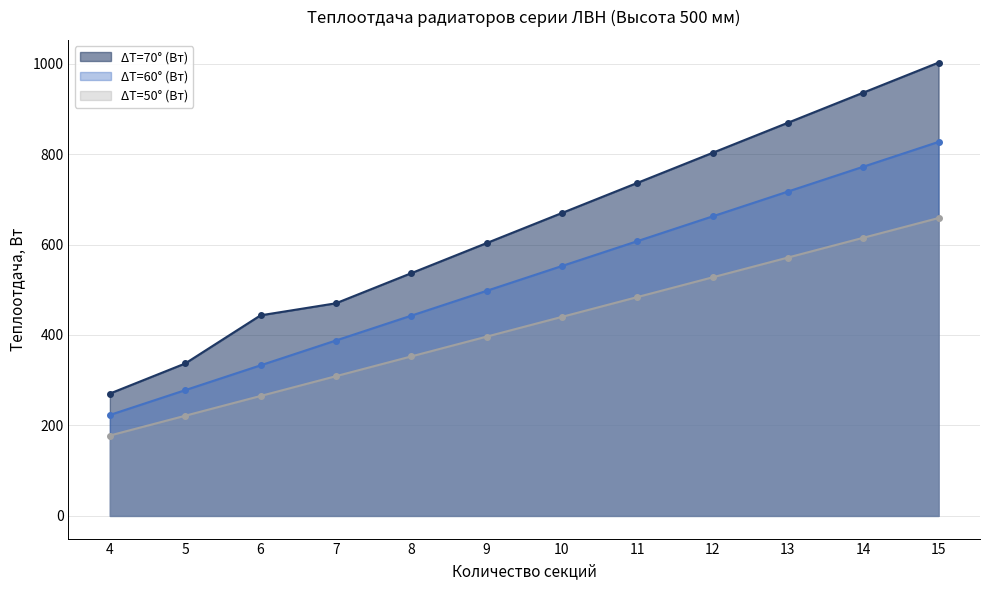

True or false: ΔT=60° (Вт) and ΔT=50° (Вт) cross at least once.

False